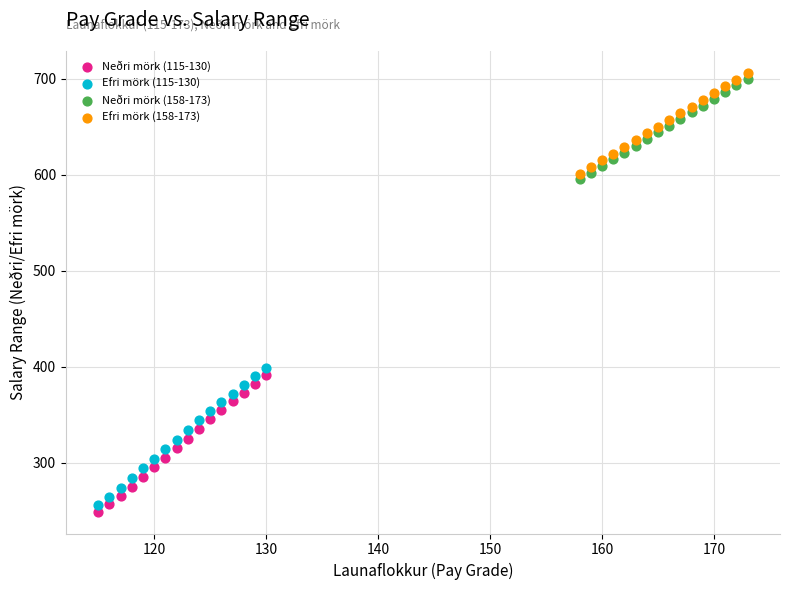

What are all the series names shown in the legend?

Neðri mörk (115-130), Efri mörk (115-130), Neðri mörk (158-173), Efri mörk (158-173)